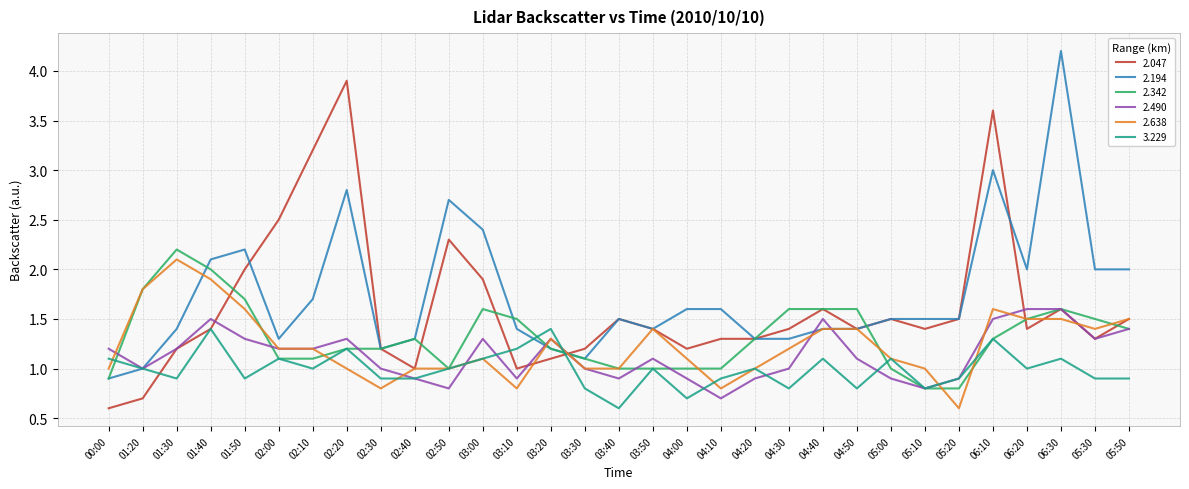

What is the spread (max minus min) of values at 05:50?

1.1